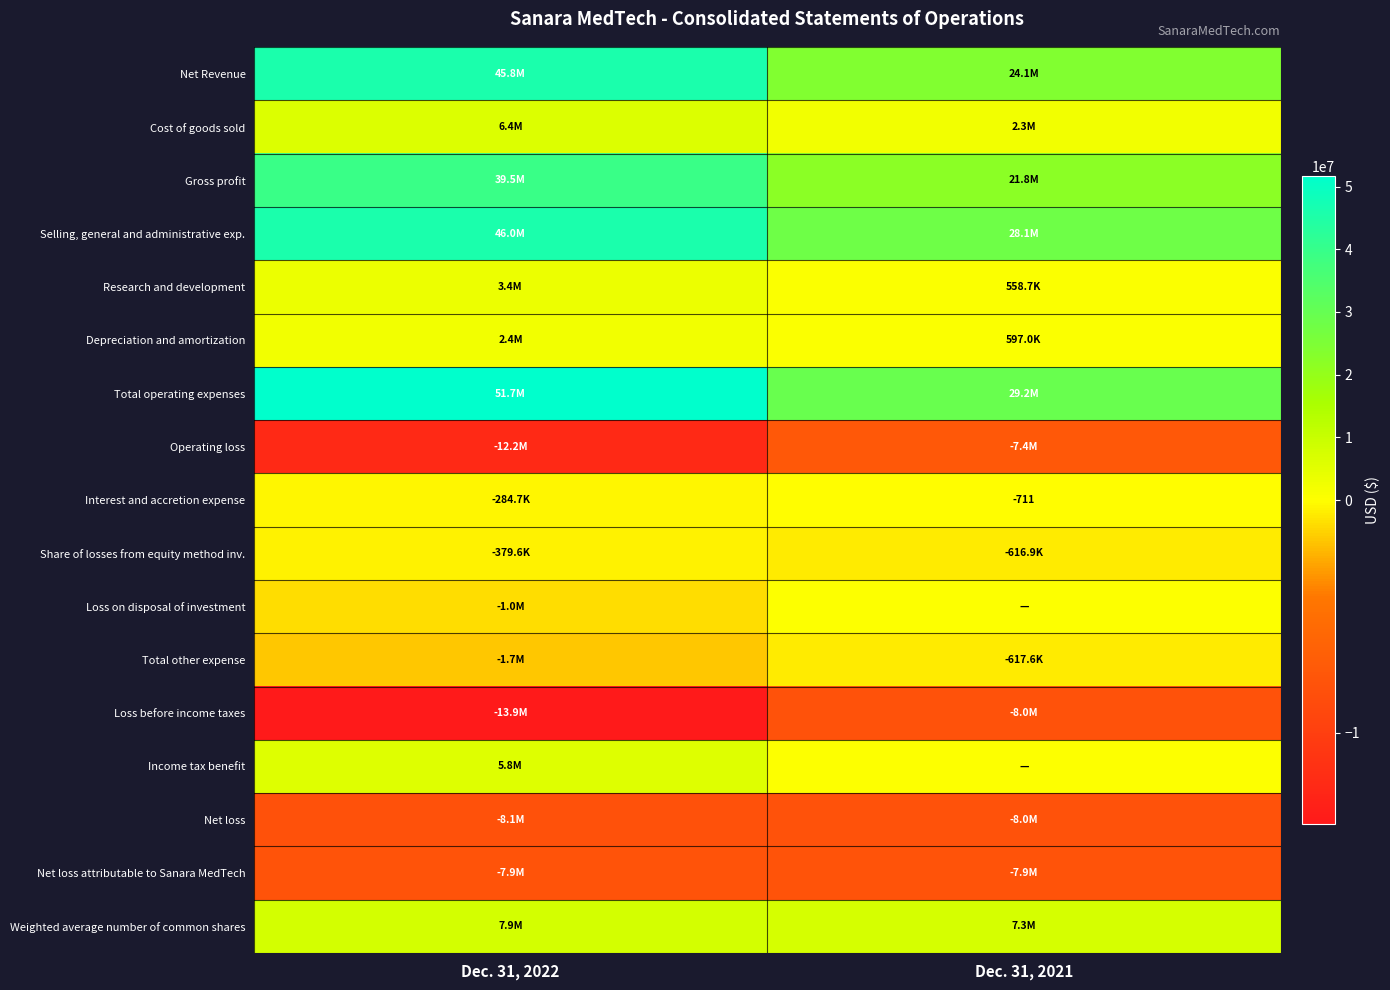

List the labels in order of Net loss value, smallest first.

Dec. 31, 2022, Dec. 31, 2021